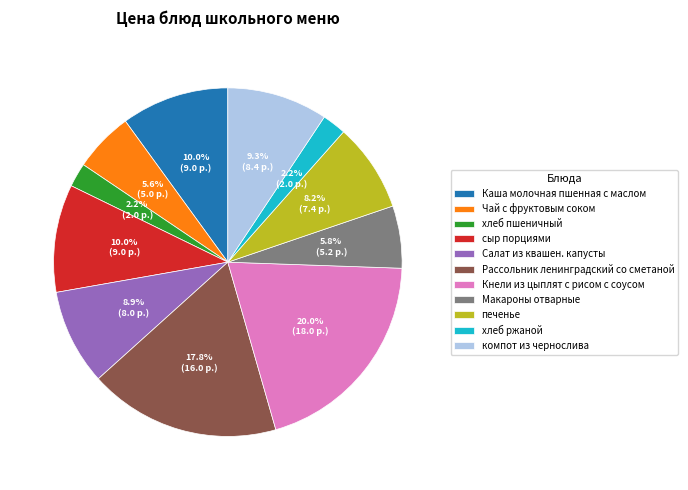

How many slices are in this pie chart?

11